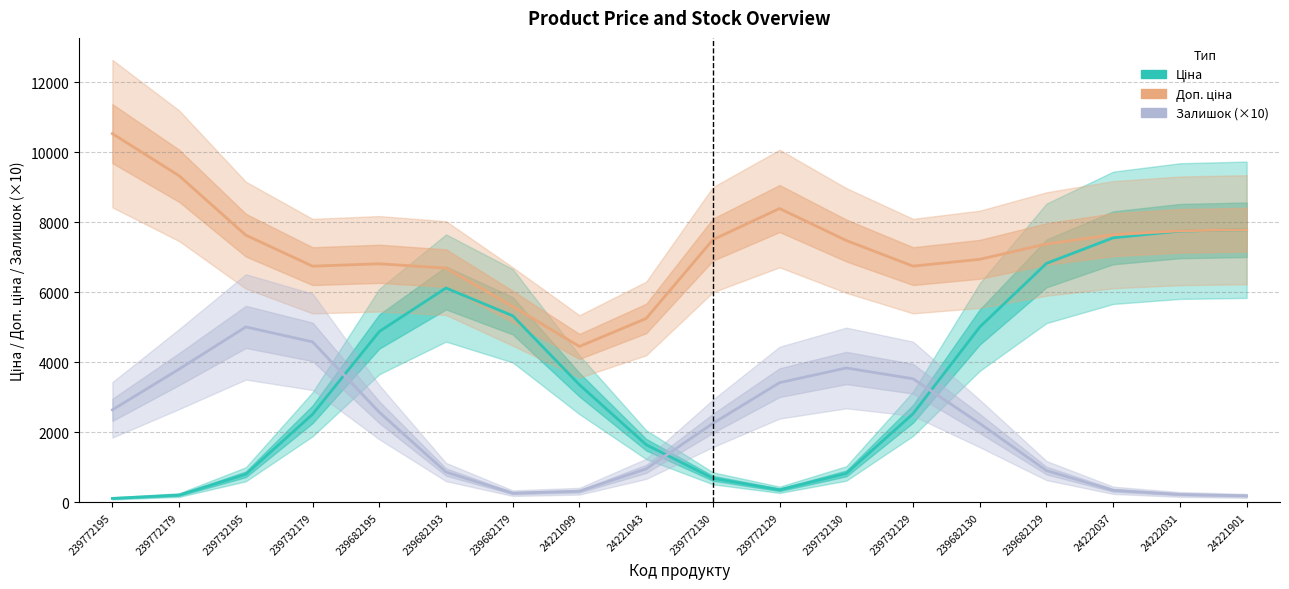

Reading left to right, transcribe all the data shown in this chart.

Ціна: 115.6	210.7	803.7	2516.8	4879.7	6122.7	5330.1	3361.2	1649.5	689.3	360.6	827.7	2532.3	5009.0	6825.8	7556.2	7747.8	7786.4
Доп. ціна: 10530.6	9327.2	7631.1	6746.9	6814.0	6691.6	5594.8	4454.3	5252.2	7502.2	8391.6	7479.1	6747.6	6942.1	7379.8	7644.7	7755.2	7786.7
Залишок (×10): 2643.7	3807.4	5011.2	4584.8	2576.4	867.4	264.5	320.6	959.0	2257.2	3420.3	3839.1	3531.7	2254.5	909.6	346.4	228.0	188.4